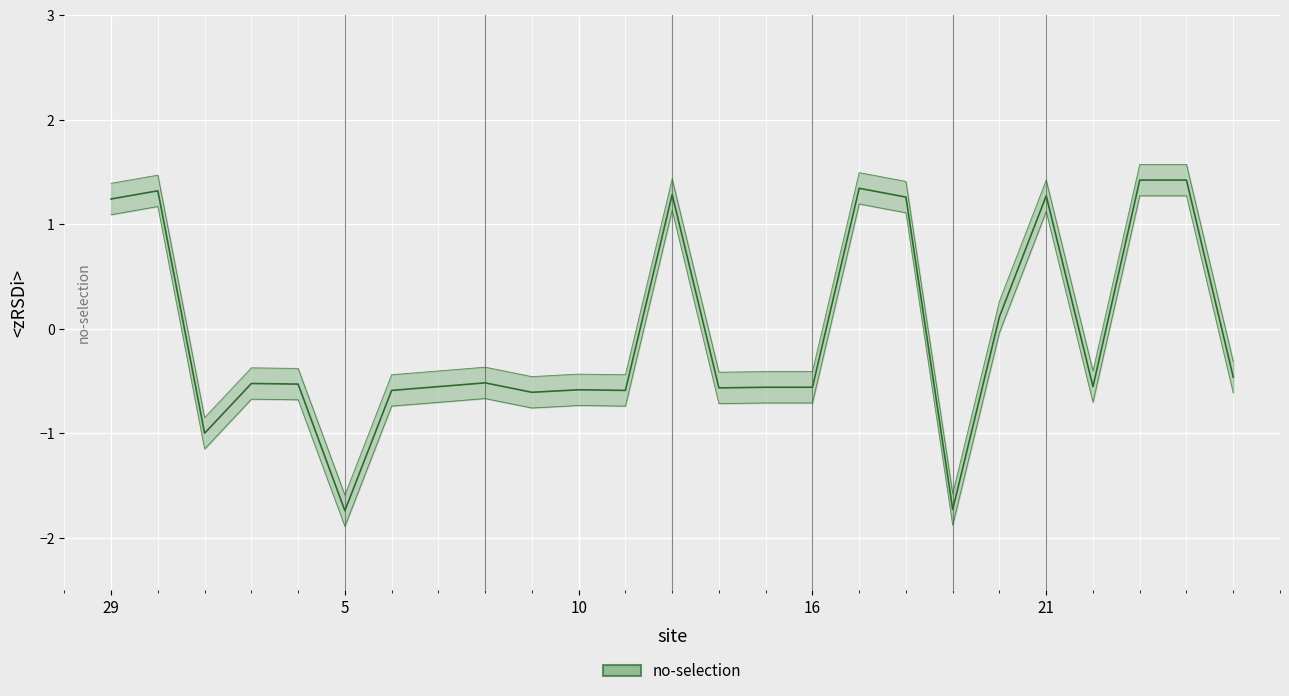

What is the label of the 9th point from the right?

16